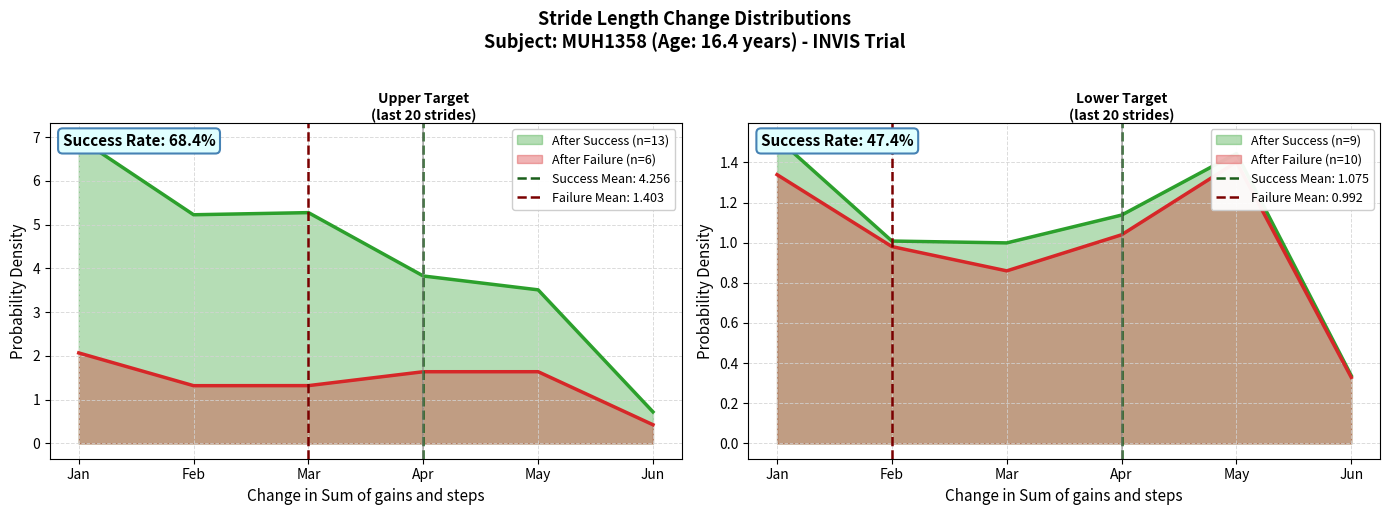

What is the difference between the second highest and second lowest values in the pct15 series?

0.3